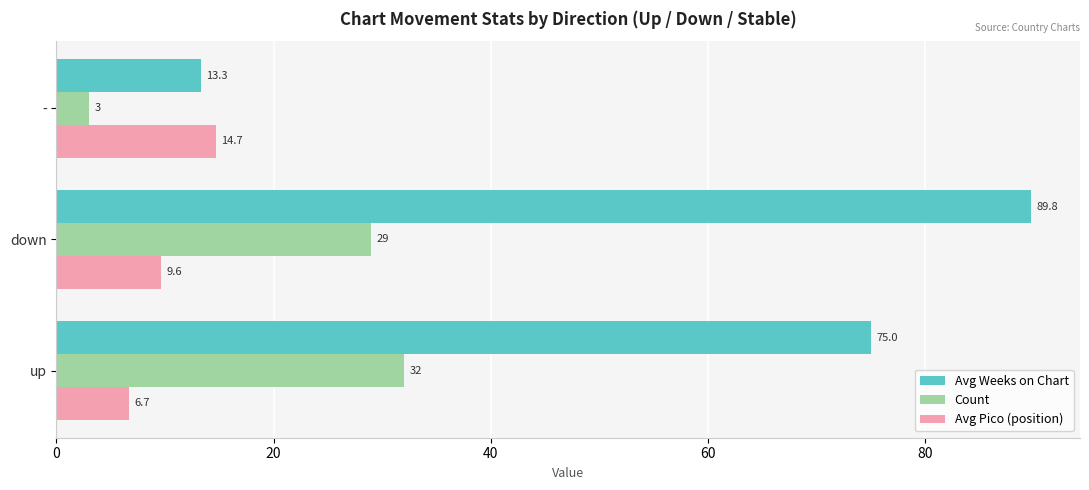

List the series in order of their peak value, lowest first.

Avg Pico (position), Count, Avg Weeks on Chart